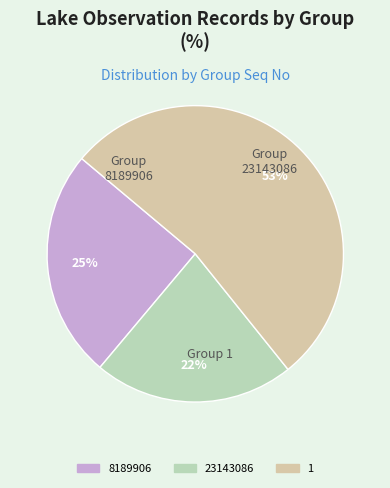

Count the number of slices in the pie.

3